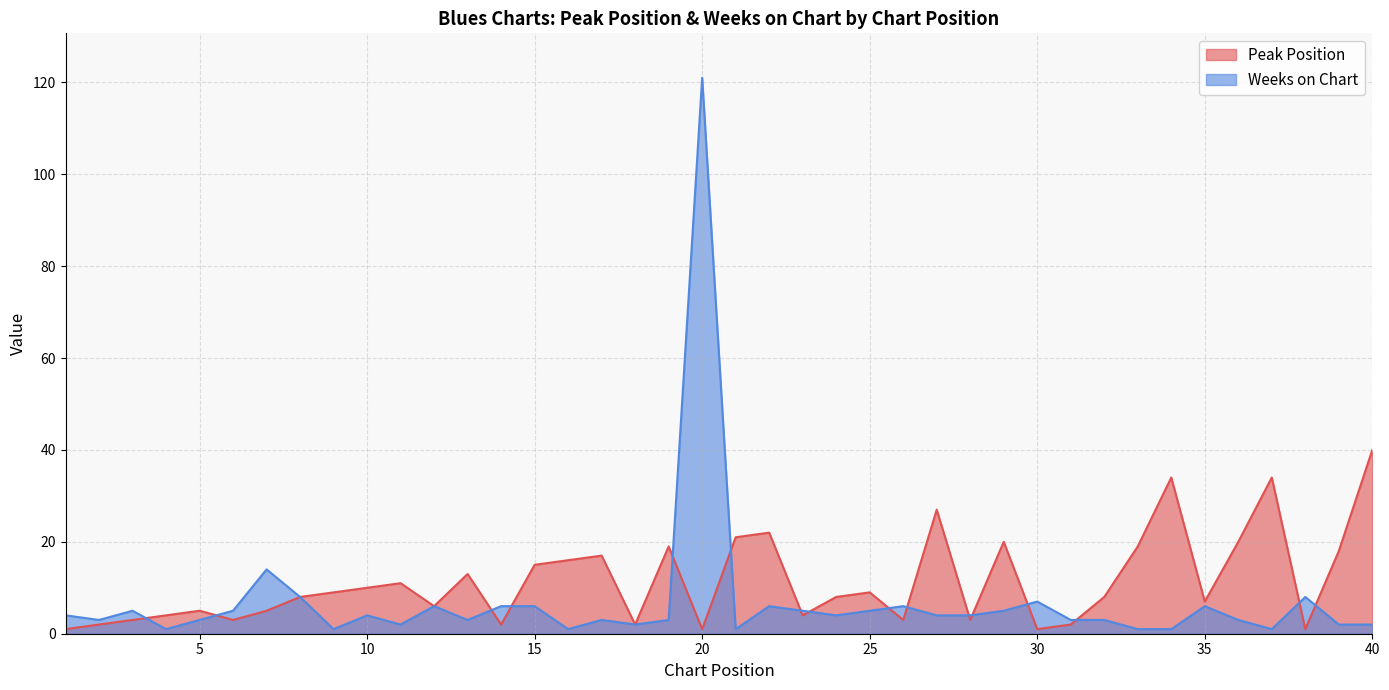

Where do Weeks on Chart and Peak Position first cross each other?

3 and 4